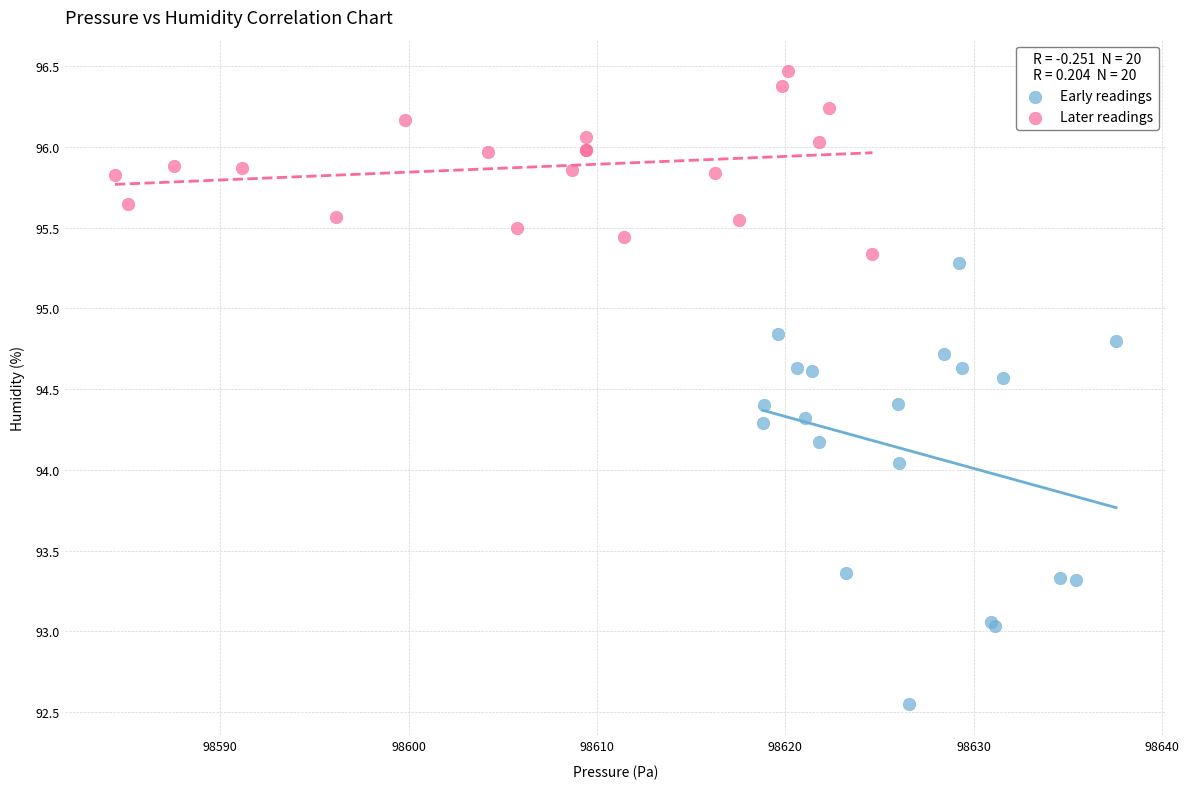

Which series contains the highest Y value?

Later readings